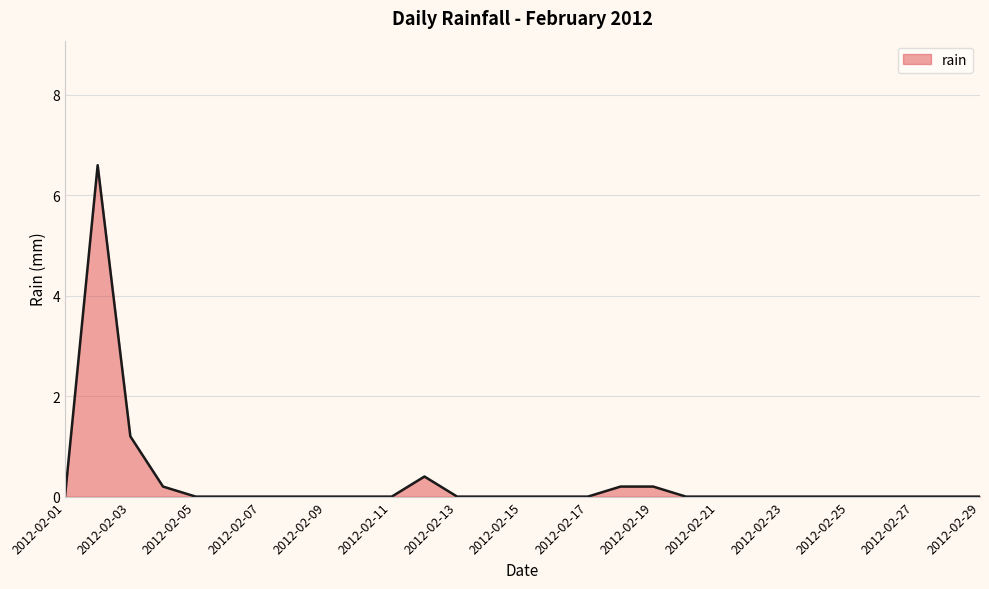

True or false: the data has more than 0 interior local peaks.

True